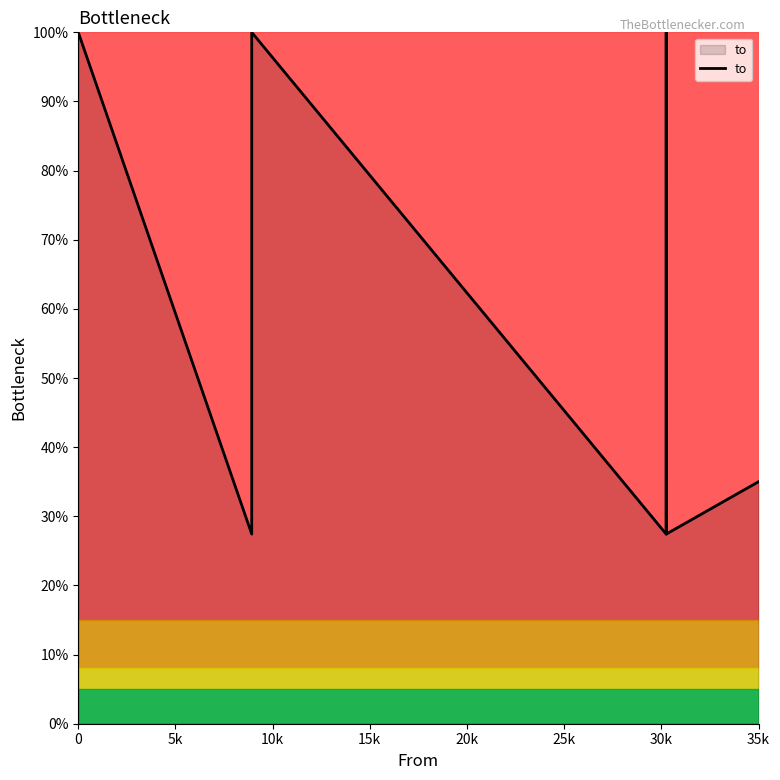

Where is the first local maximum?

10k